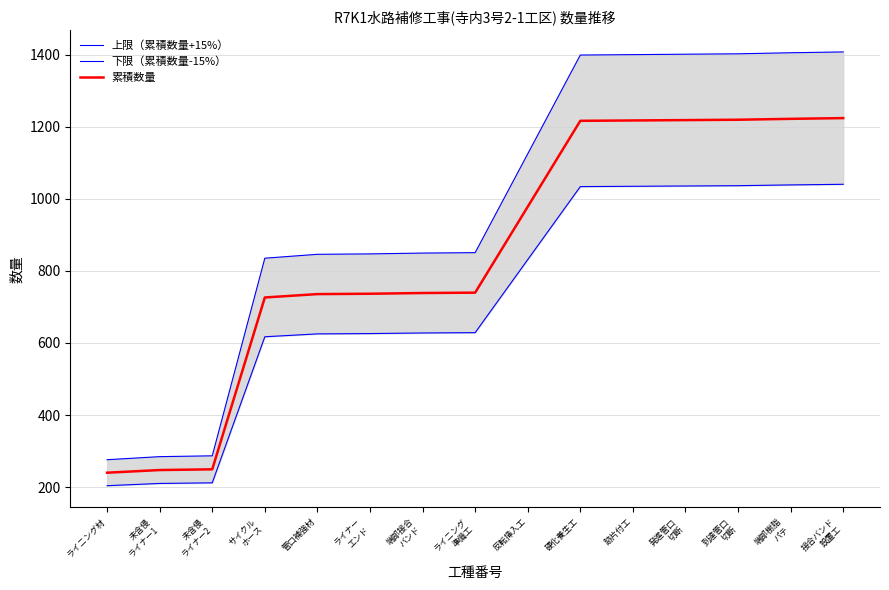

Does the chart display data point markers on the line(s)?

No